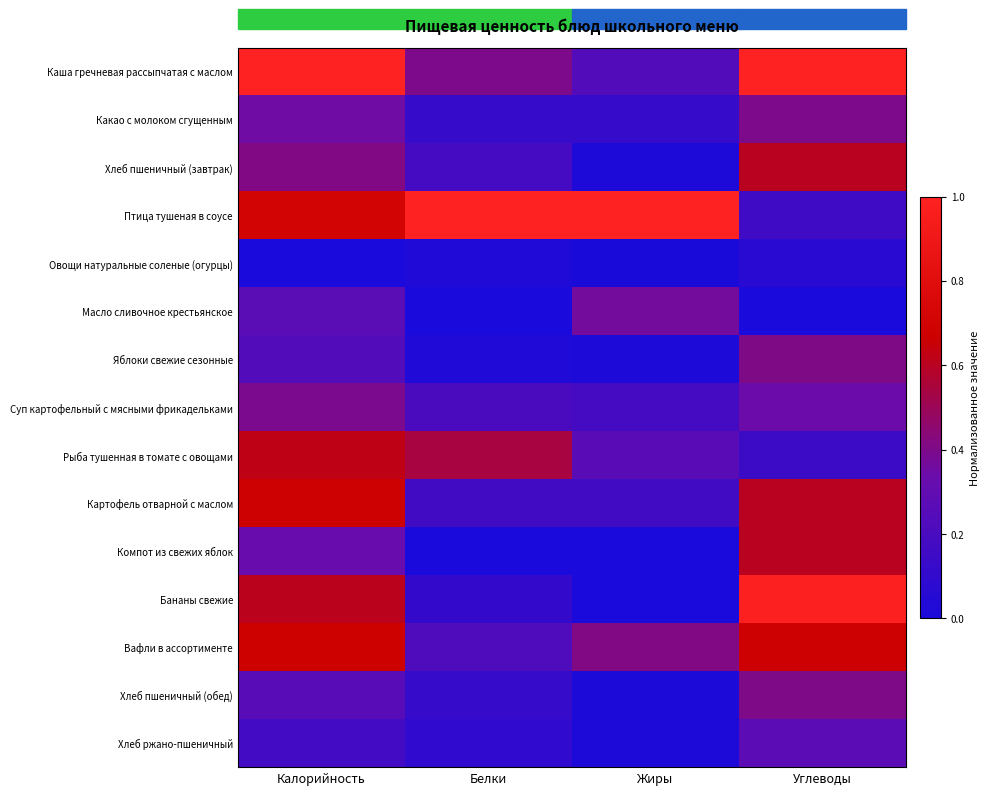

Which series has the largest range (max minus min)?

Бананы свежие